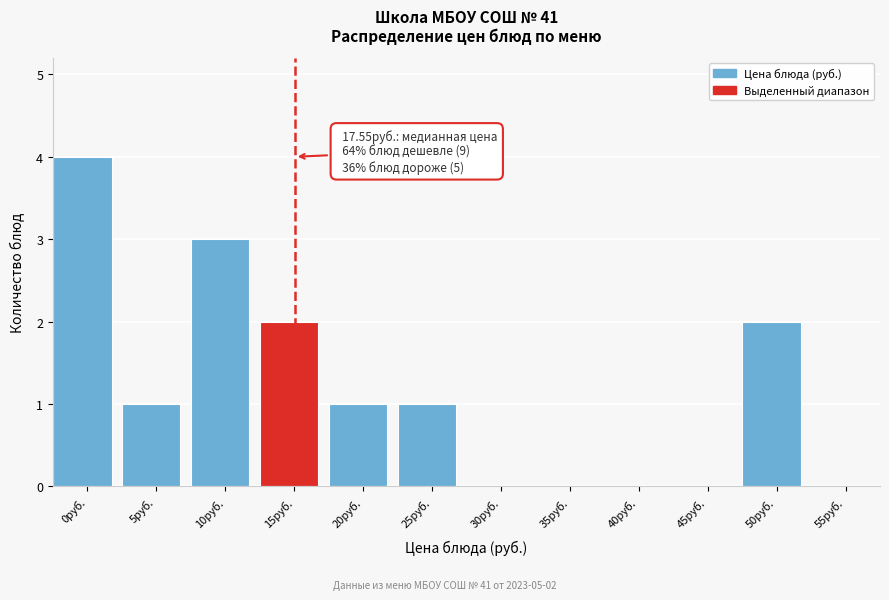

Reading left to right, transcribe all the data shown in this chart.

0руб.=4	5руб.=1	10руб.=3	15руб.=2	20руб.=1	25руб.=1	30руб.=0	35руб.=0	40руб.=0	45руб.=0	50руб.=2	55руб.=0